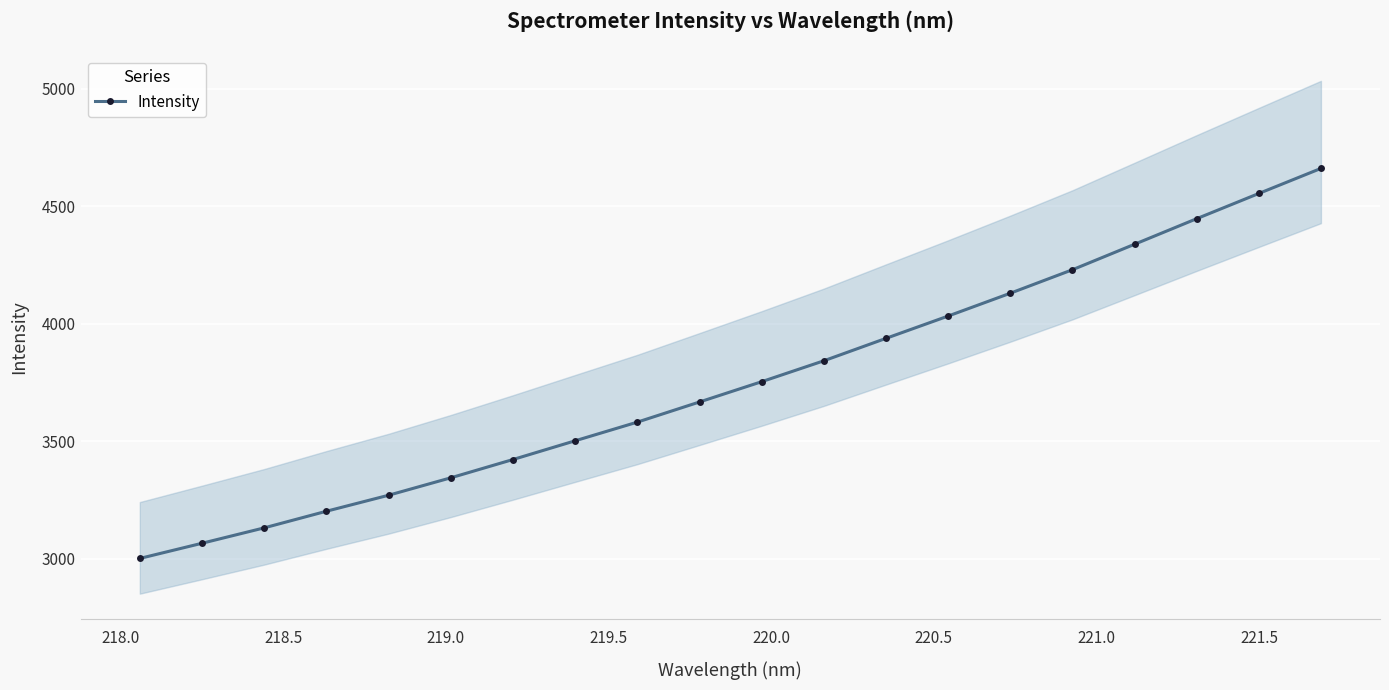

How many lines are shown in the chart?

1